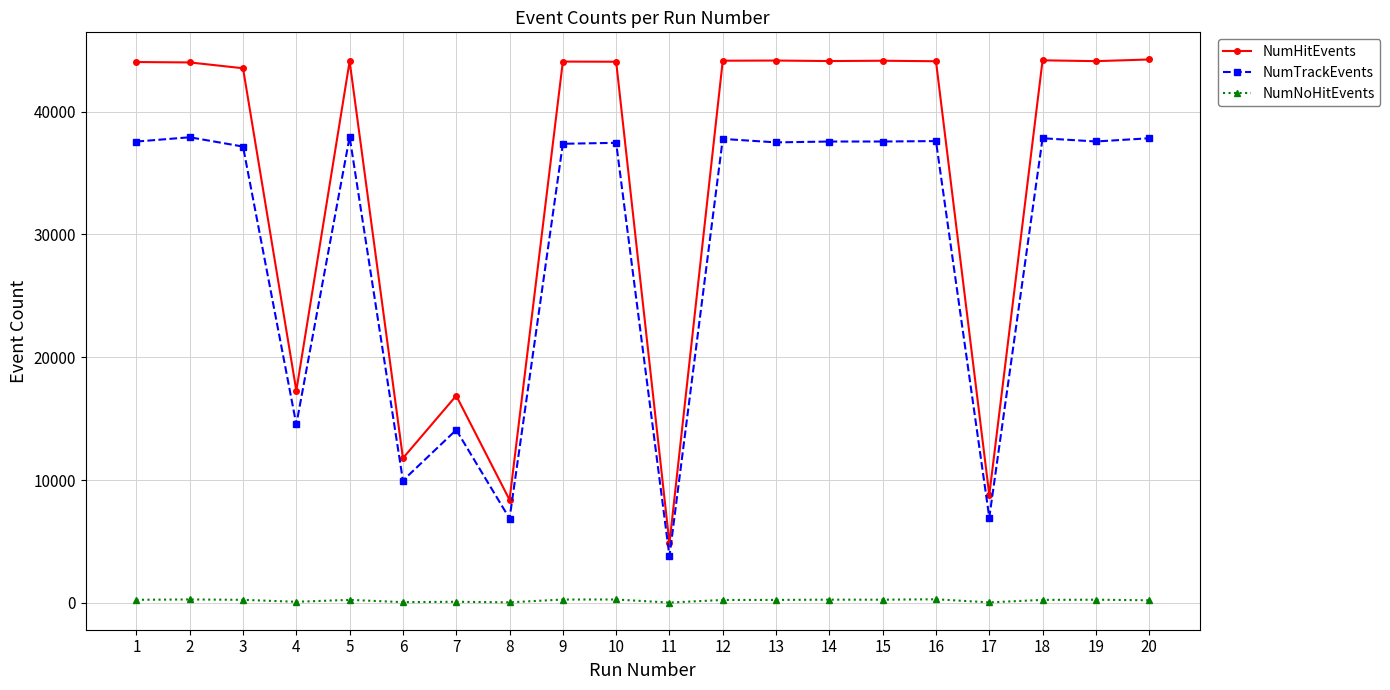

What are all the series names shown in the legend?

NumHitEvents, NumTrackEvents, NumNoHitEvents